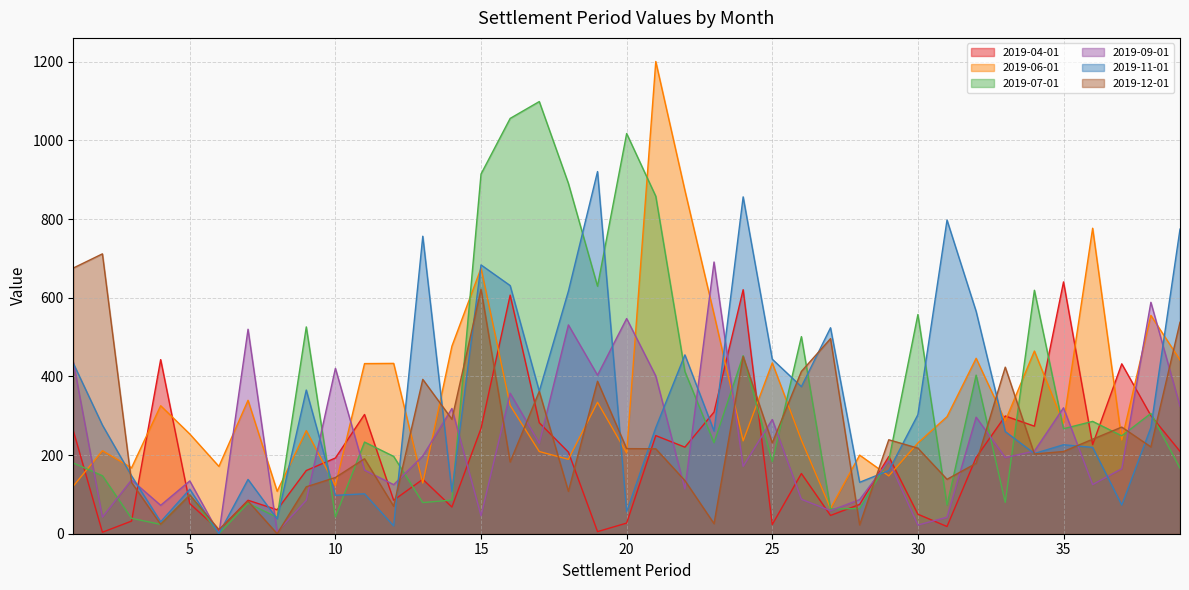

Reading left to right, extract all data points from this chart.

2019-04-01: 262.0	3.8	32.1	442.7	76.5	9.3	85.1	60.9	160.7	192.6	303.2	85.2	138.4	67.9	267.7	606.6	282.1	207.6	5.4	27.1	249.5	220.1	309.3	620.5	23.2	153.1	46.5	74.5	196.2	49.6	18.3	193.7	299.4	273.5	640.3	226.6	432.0	300.4	209.4
2019-06-01: 121.0	211.1	167.5	325.5	253.5	171.2	339.2	107.9	262.2	122.4	432.6	433.1	129.0	476.8	675.0	326.3	209.0	189.2	334.2	205.5	1200.7	872.9	558.1	236.0	434.4	238.2	64.3	199.9	147.0	230.7	297.6	446.0	286.9	464.5	280.5	776.8	238.5	555.1	441.6
2019-07-01: 179.9	147.5	39.2	23.8	99.6	0.0	77.5	41.6	525.9	42.5	233.1	196.6	79.2	85.6	914.6	1056.0	1098.8	890.7	629.3	1017.6	858.1	412.4	231.4	452.7	183.2	501.2	63.0	64.0	186.1	557.3	72.8	403.3	79.7	619.0	267.0	285.6	249.0	305.9	166.5
2019-09-01: 437.1	42.2	136.7	72.2	134.2	0.0	519.9	4.8	84.8	420.5	161.7	124.8	197.7	318.5	45.6	357.2	229.9	530.9	403.1	547.2	401.0	113.7	690.9	171.3	290.5	87.5	58.7	86.8	185.4	22.0	41.9	296.3	193.7	210.0	320.3	125.0	165.3	588.4	324.0
2019-11-01: 433.5	276.2	147.2	30.3	113.2	0.0	138.0	37.6	365.3	97.6	101.5	19.9	756.4	107.0	683.5	631.0	362.2	616.8	920.8	55.8	269.7	454.8	261.2	856.5	443.8	374.0	523.7	130.8	160.6	302.7	797.5	565.2	259.7	204.0	226.3	219.6	72.9	270.1	774.5
2019-12-01: 675.5	711.6	130.5	23.9	98.2	10.5	82.8	0.0	119.3	143.0	190.6	69.9	392.5	291.1	621.4	182.4	361.8	107.8	387.6	216.4	216.0	135.2	25.6	450.5	231.0	412.7	496.0	22.5	238.9	217.6	138.3	179.1	423.5	202.8	209.0	240.4	271.1	220.8	537.6